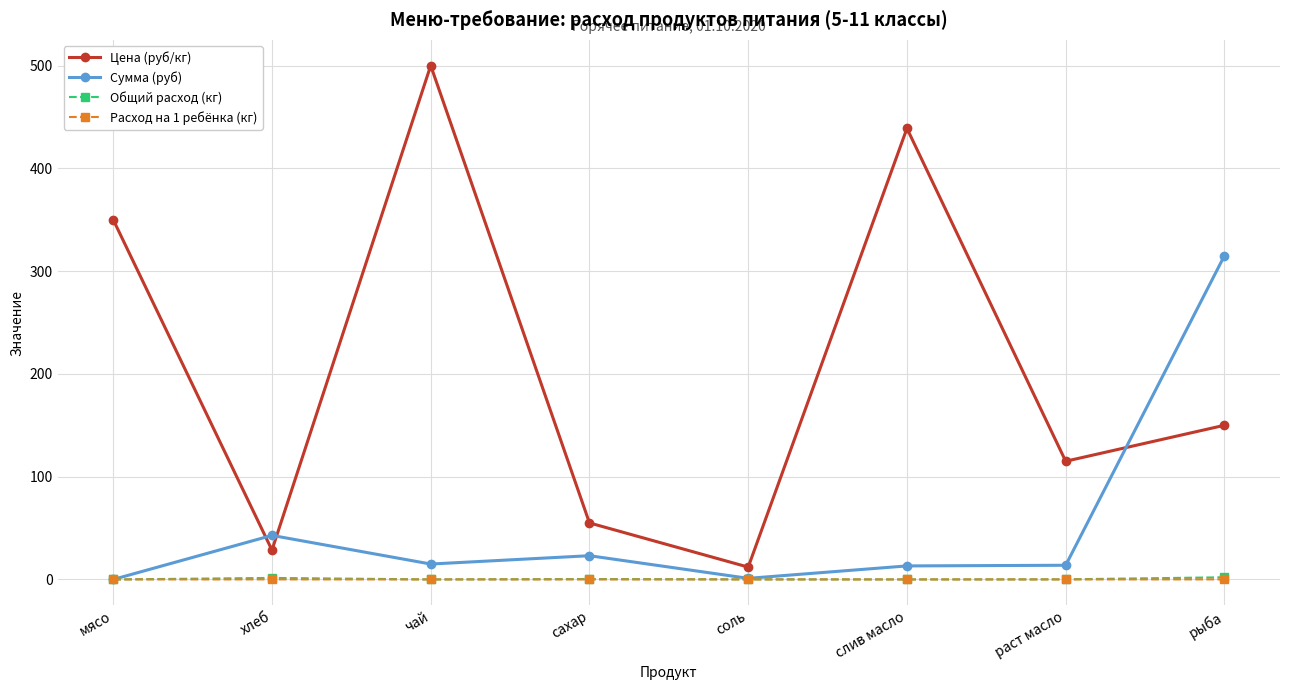

What is the difference between the maximum and second lowest values in the Расход на 1 ребёнка (кг) series?

0.1